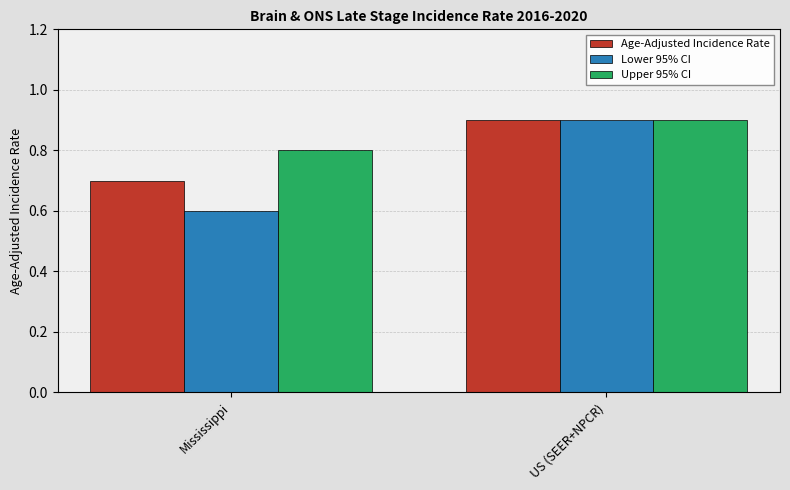

How many distinct data groups are displayed?

3